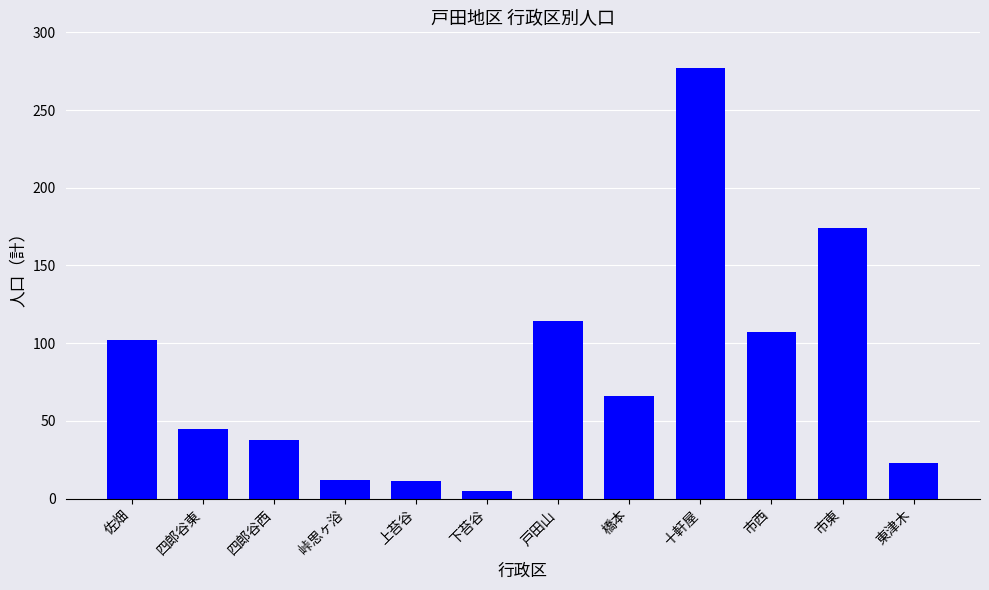

What value does the data have at 佐畑, to the nearest 5?

100